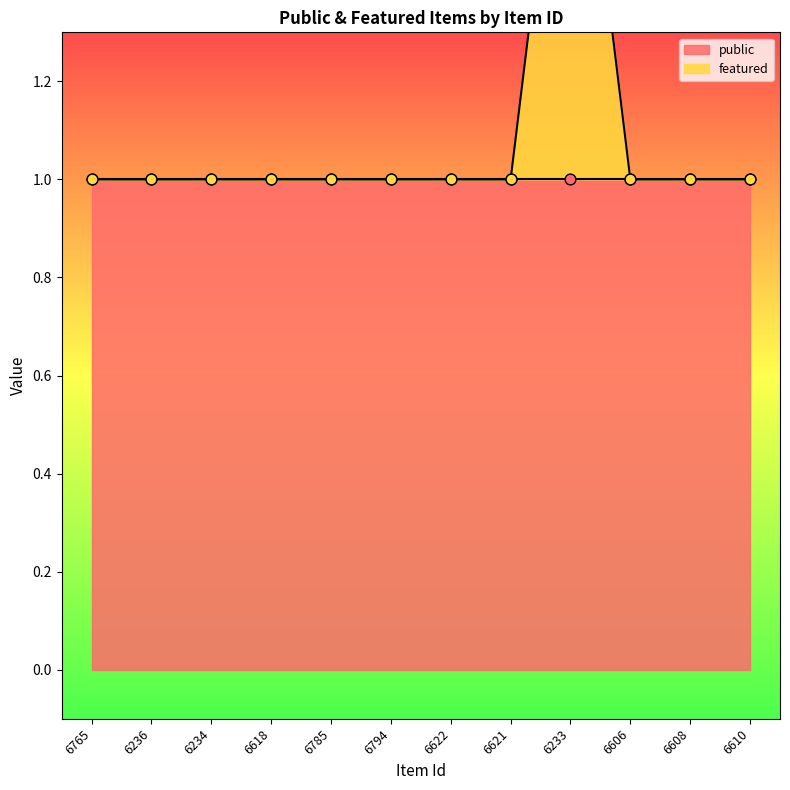

What is the change in value from 6236 to 6233?

+1